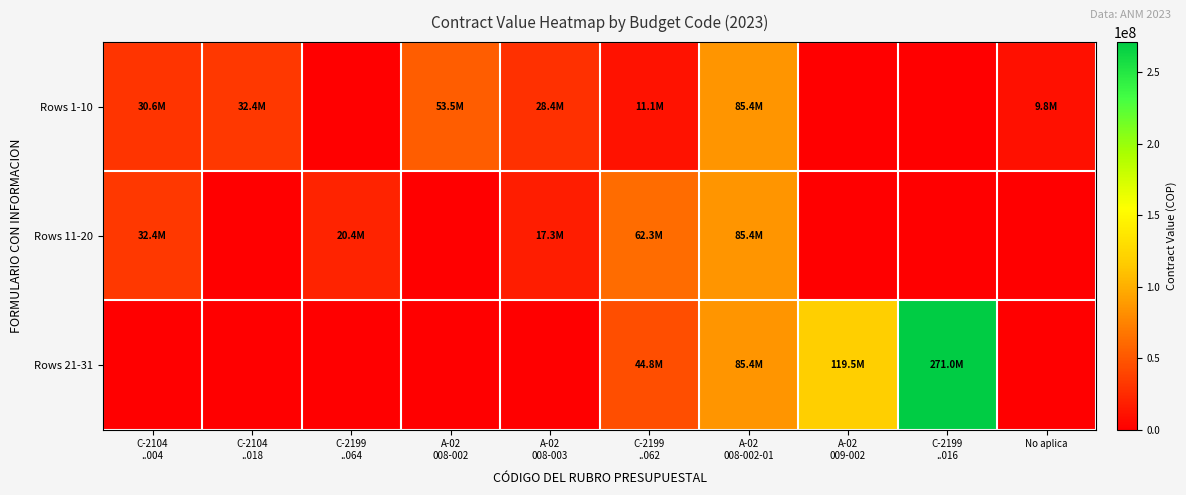

Reading left to right, list all the values displayed in this chart.

Rows 1-10: C-2104
..004=30600000	C-2104
..018=32400000	C-2199
..064=0	A-02
008-002=53550000	A-02
008-003=28383334	C-2199
..062=11051040	A-02
008-002-01=85354692	A-02
009-002=0	C-2199
..016=0	No aplica=9832000
Rows 11-20: C-2104
..004=32400000	C-2104
..018=0	C-2199
..064=20439466	A-02
008-002=0	A-02
008-003=17333333	C-2199
..062=62300000	A-02
008-002-01=85354692	A-02
009-002=0	C-2199
..016=0	No aplica=0
Rows 21-31: C-2104
..004=0	C-2104
..018=0	C-2199
..064=0	A-02
008-002=0	A-02
008-003=0	C-2199
..062=44800000	A-02
008-002-01=85354692	A-02
009-002=119500000	C-2199
..016=271000000	No aplica=0